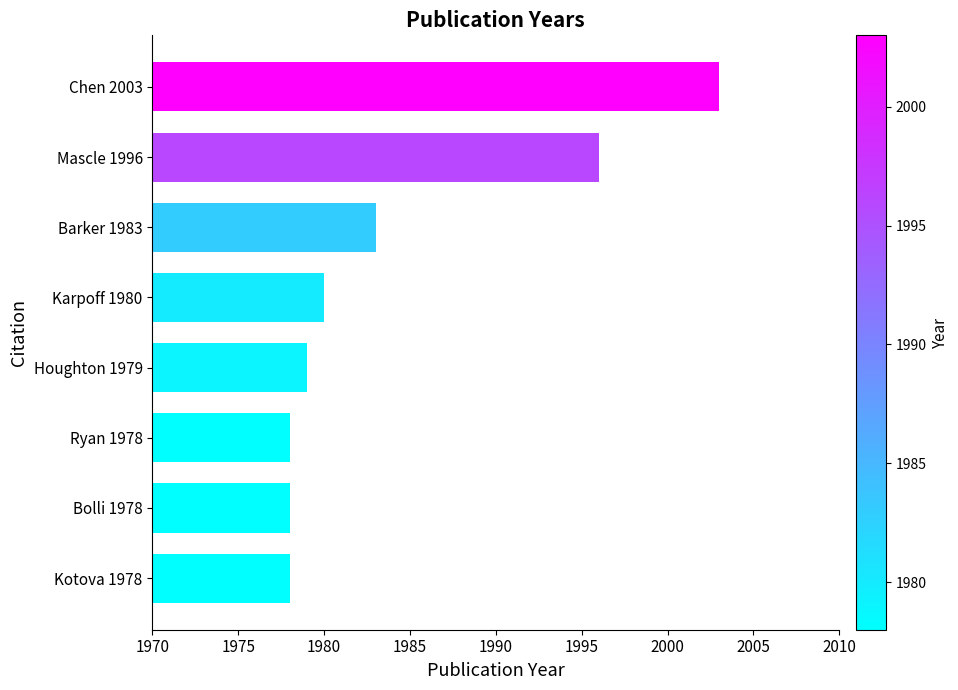

The value at Ryan 1978 is 1978. True or false?

True